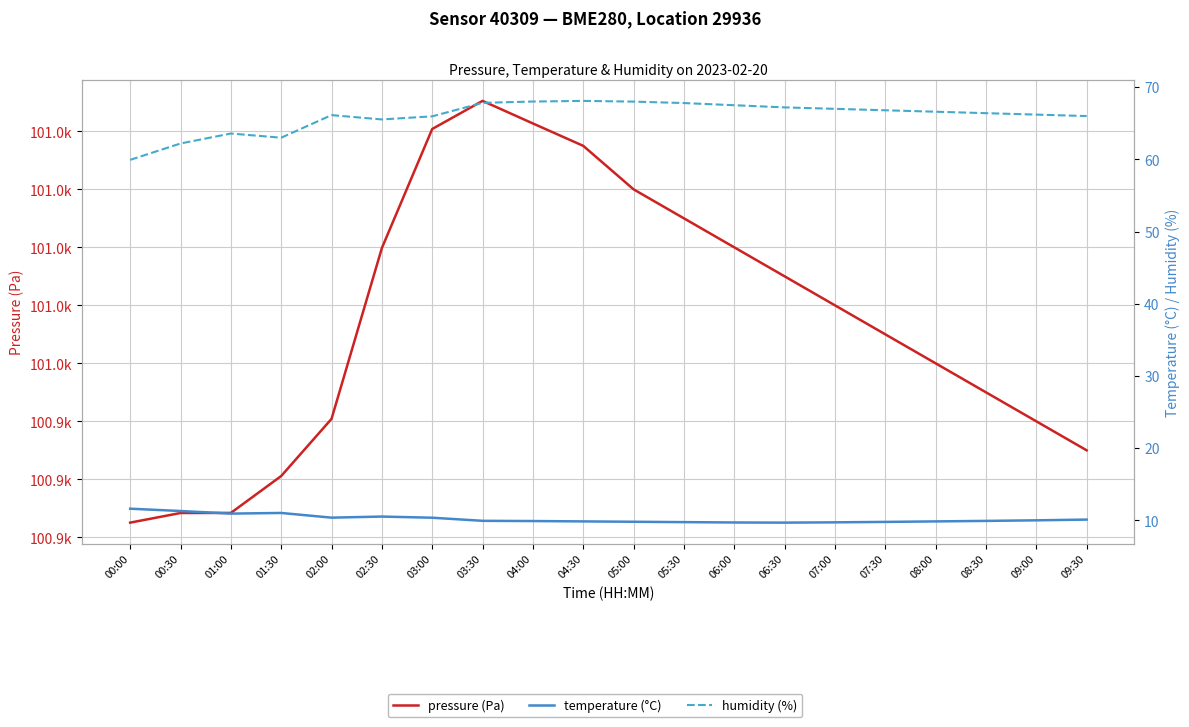

True or false: temperature (°C) and humidity (%) cross at least once.

False